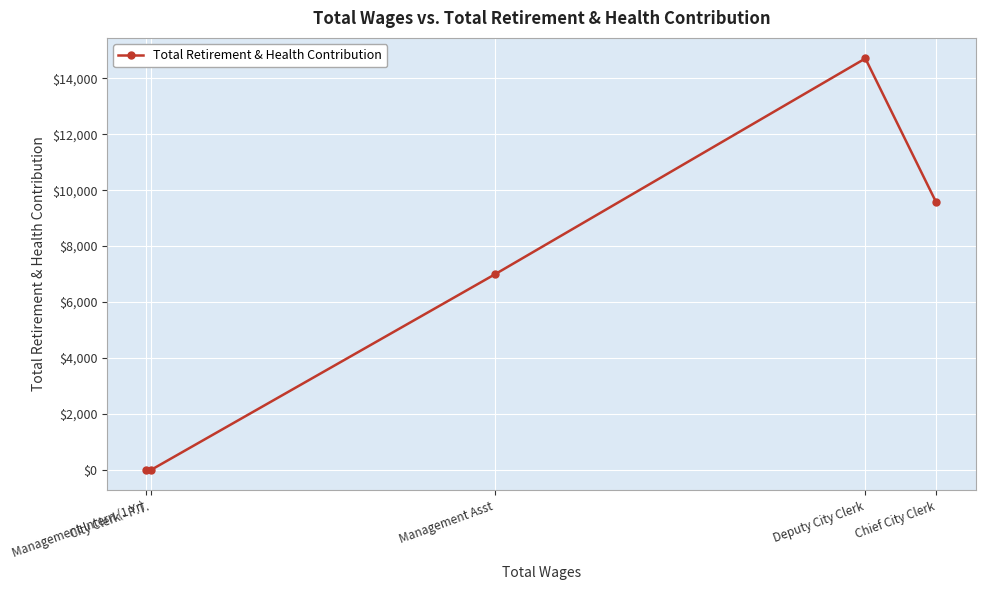

What is the greatest value displayed?

14717